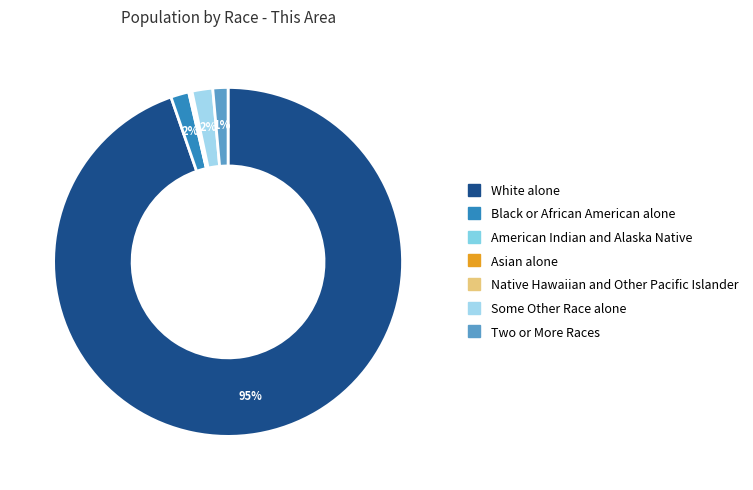

Which category has the biggest portion of the pie?

White alone